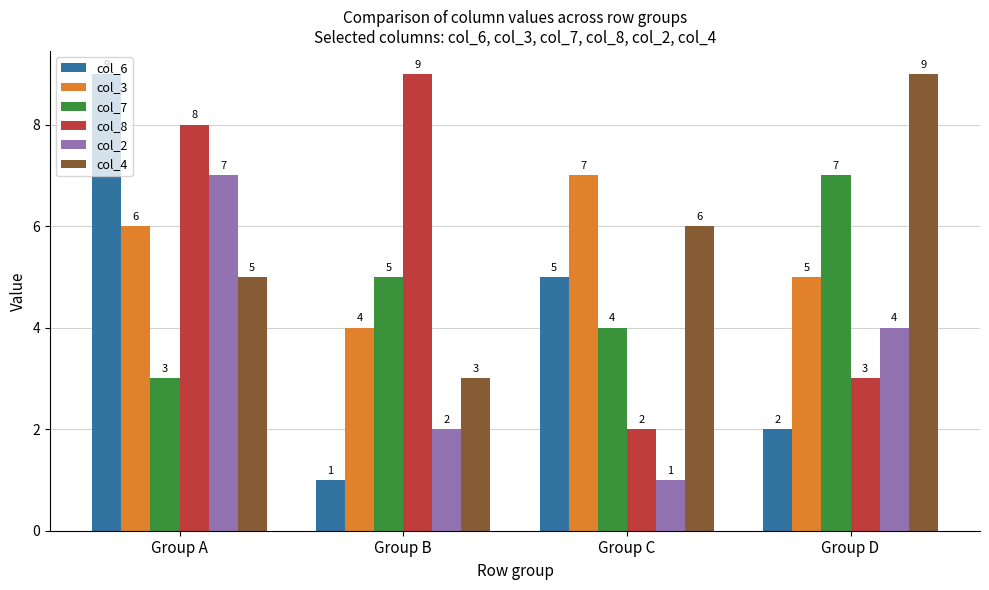

What are all the series names shown in the legend?

col_6, col_3, col_7, col_8, col_2, col_4